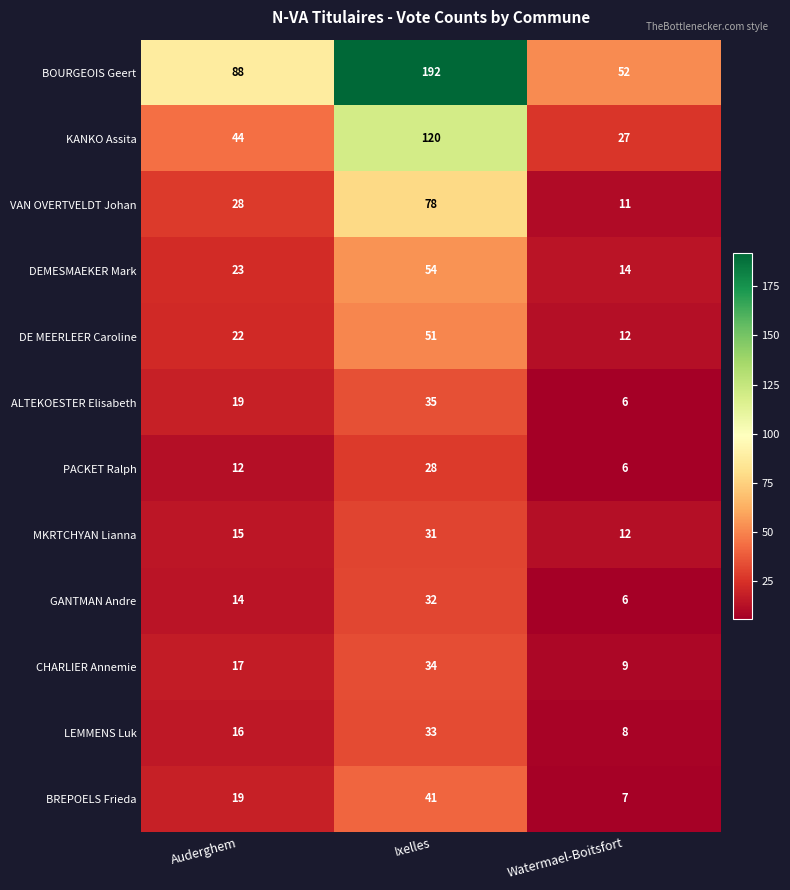

Which series has the largest range (max minus min)?

BOURGEOIS Geert